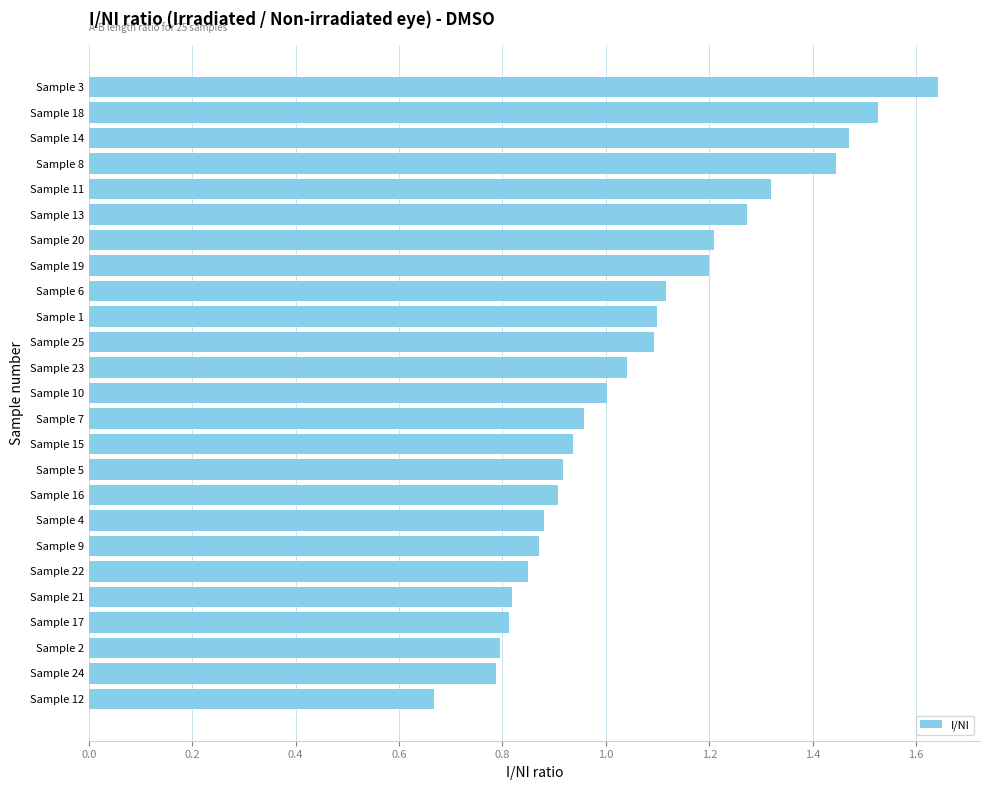

At which category does the chart reach its minimum across all series?

Sample 12